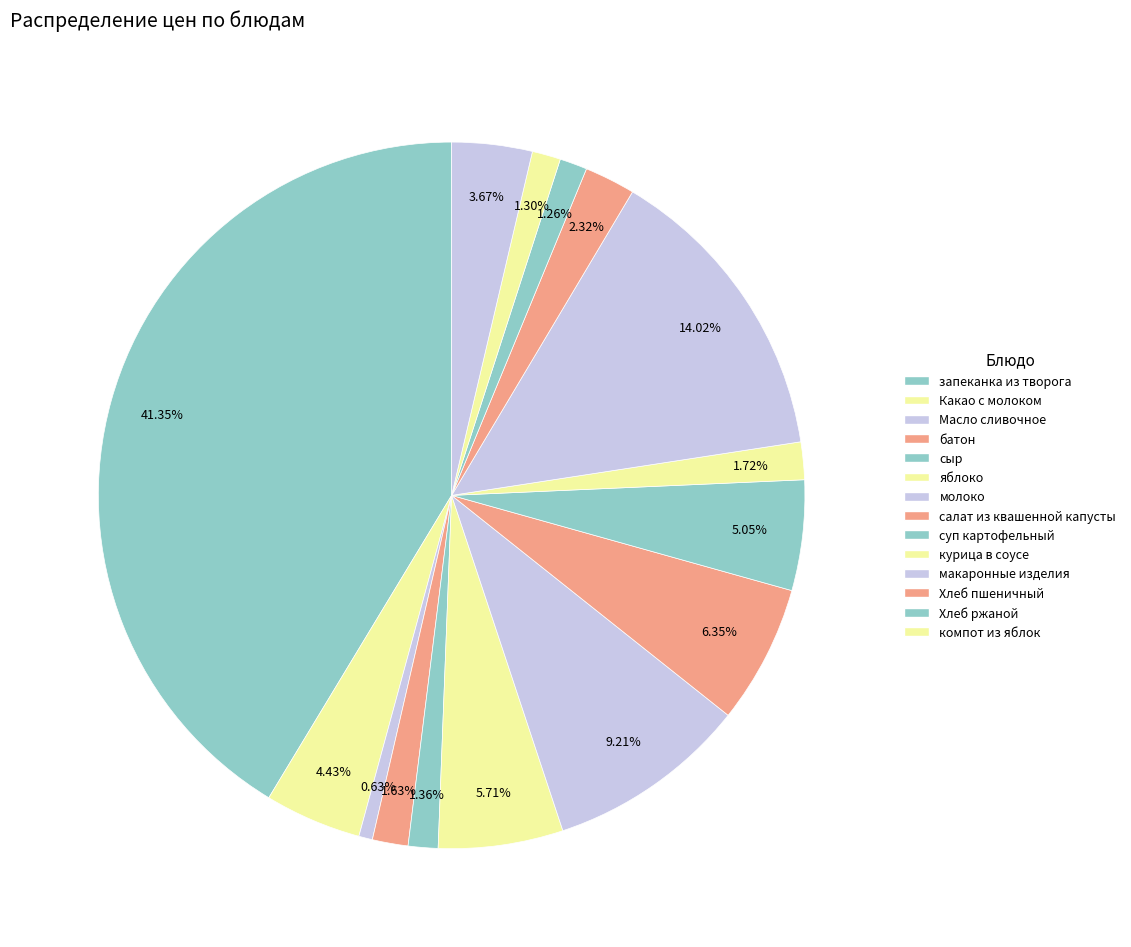

To the nearest percent, what is the average slice percentage?

7%